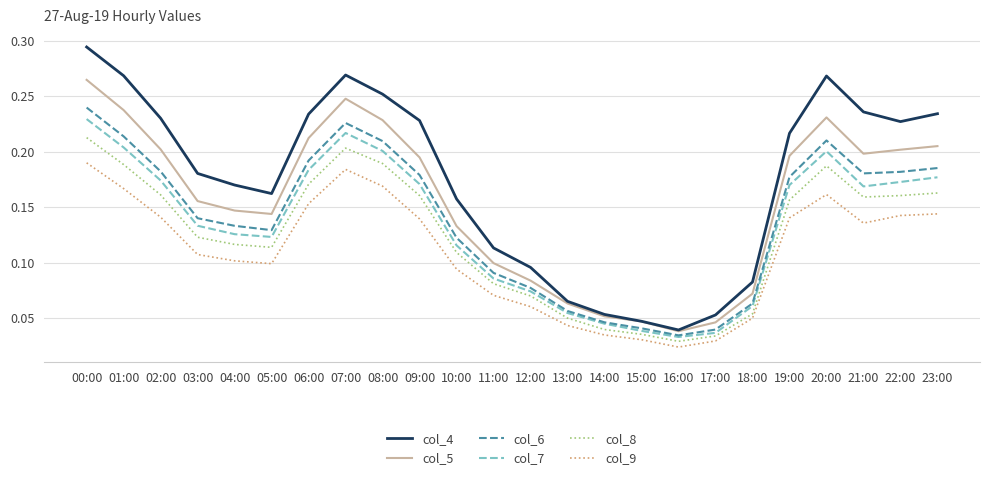

The col_4 series shows 0.2 at 23:00. True or false?

True